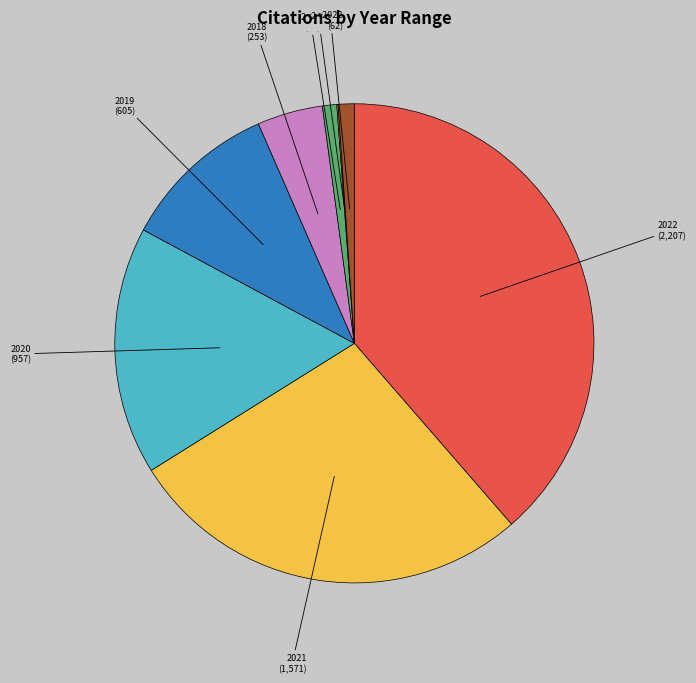

Is there a majority slice in this chart?

No